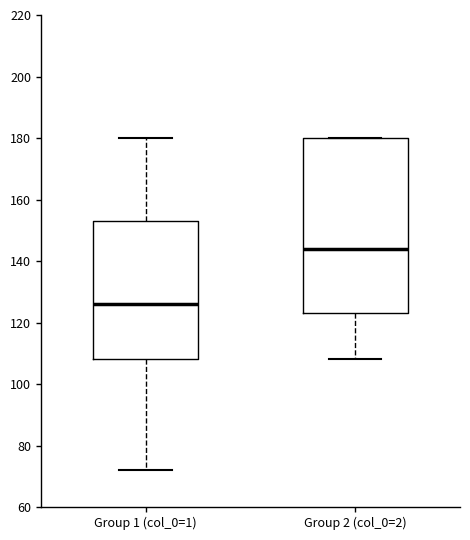

Reading left to right, transcribe this box plot: for each box, give where its median line is, the range the box spans, and where its two whiskers end, as read against the y-axis. The values are not printed on the chart, so give them approximately, as read against the axis.

Group 1 (col_0=1): median 126, box 108 to 154, whiskers 72 to 180
Group 2 (col_0=2): median 144, box 124 to 180, whiskers 108 to 180